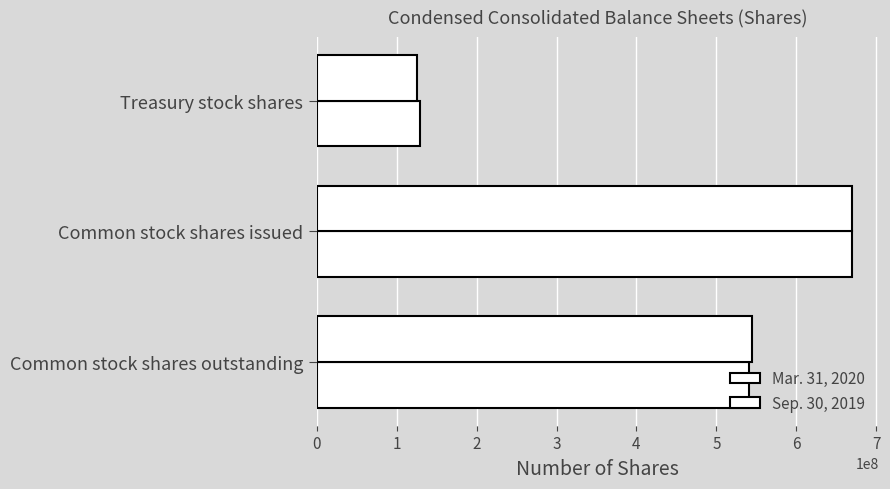

How many values in the Mar. 31, 2020 series are below 541000000?

1